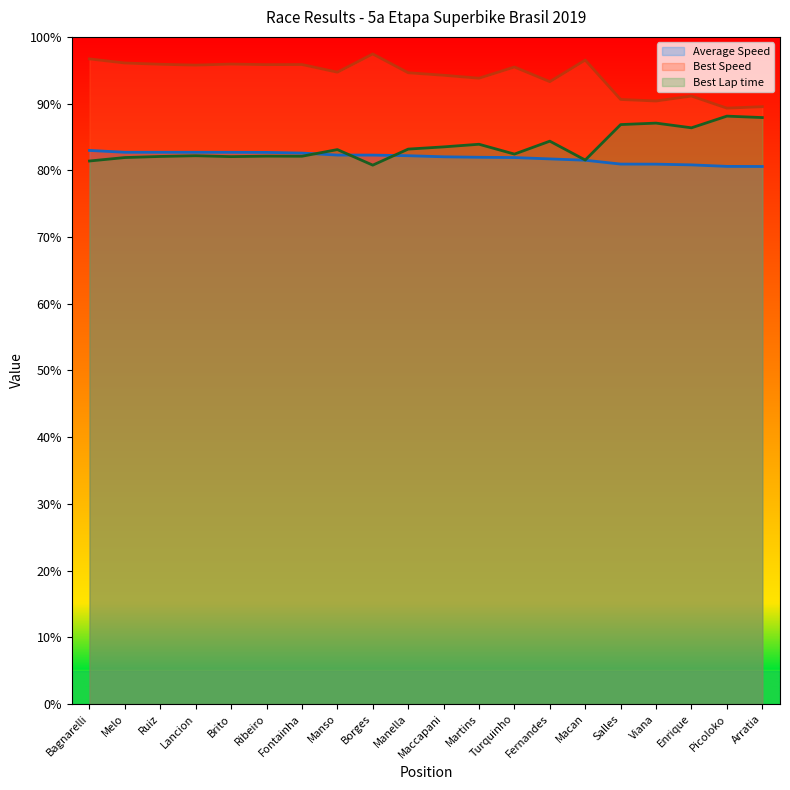

Reading right to left, transcribe all the data shown in this chart.

Total Time: 104.7	104.8	105.1	105.2	105.2	106.0	106.2	106.5	106.5	106.6	106.8	107.0	107.0	107.4	107.5	107.5	107.5	107.5	107.5	107.9
Best Lap time: 114.3	114.6	112.3	113.2	112.9	106.0	109.7	107.2	109.1	108.6	108.1	105.0	108.0	106.7	106.8	106.7	106.8	106.7	106.5	105.8
Best Speed: 116.4	116.1	118.5	117.5	117.8	125.5	121.3	124.1	121.9	122.5	123.0	126.7	123.1	124.6	124.6	124.7	124.5	124.7	124.9	125.7